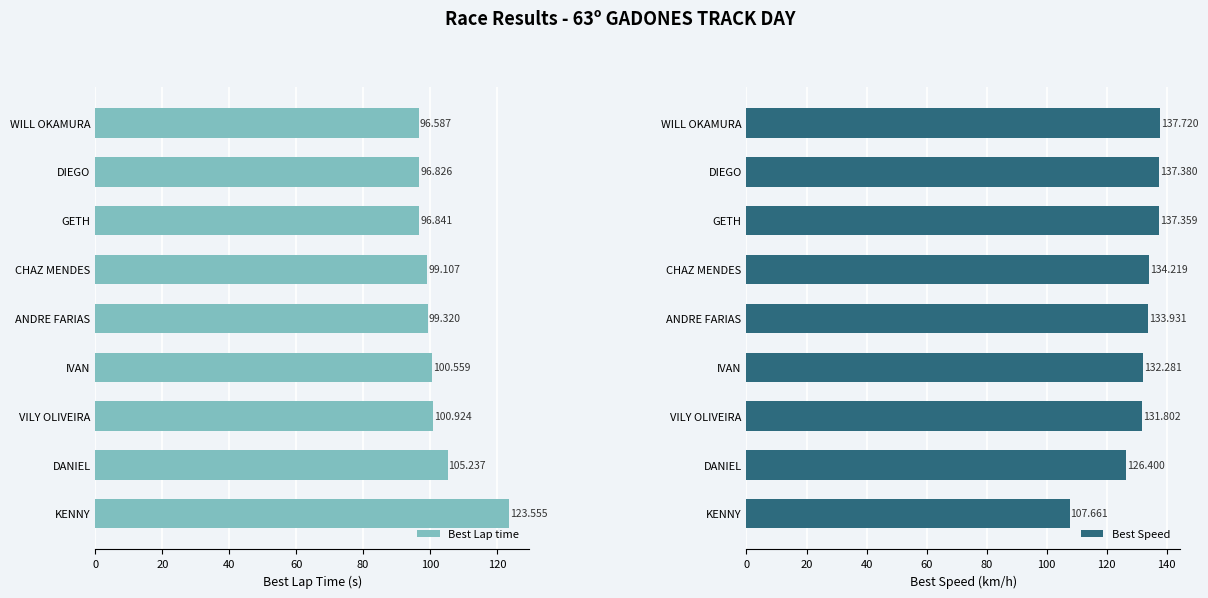

The value of Best Speed at CHAZ MENDES is 45.6. True or false?

False